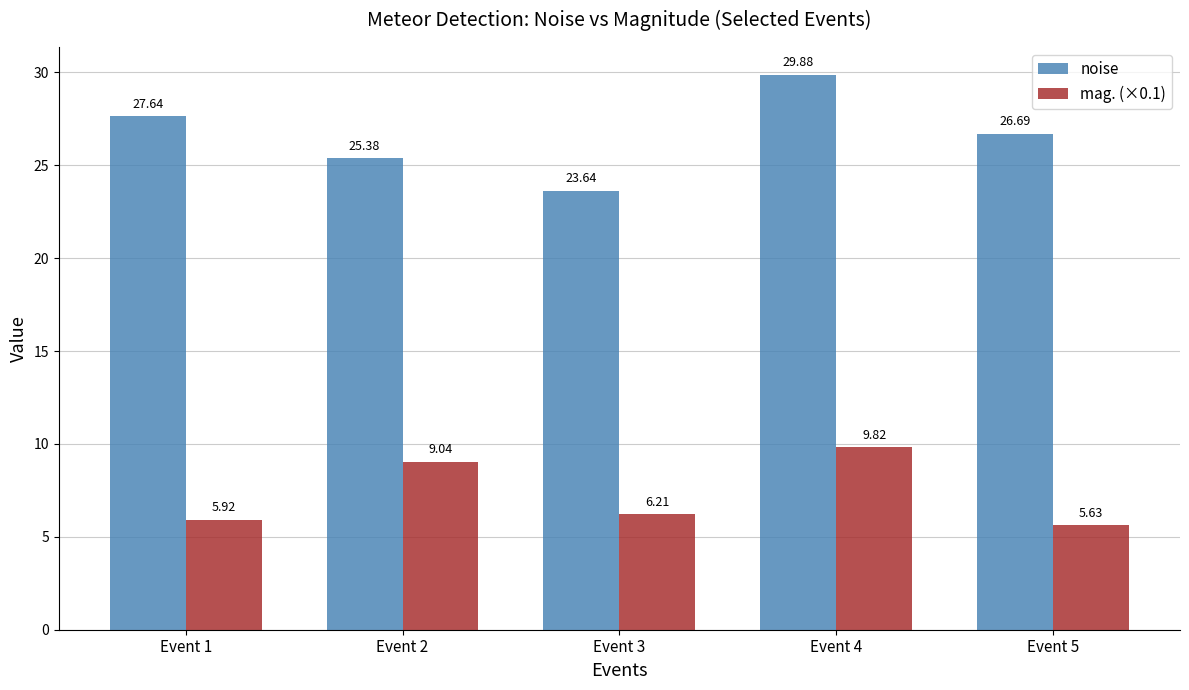

The noise series shows 25.4 at Event 2. True or false?

True